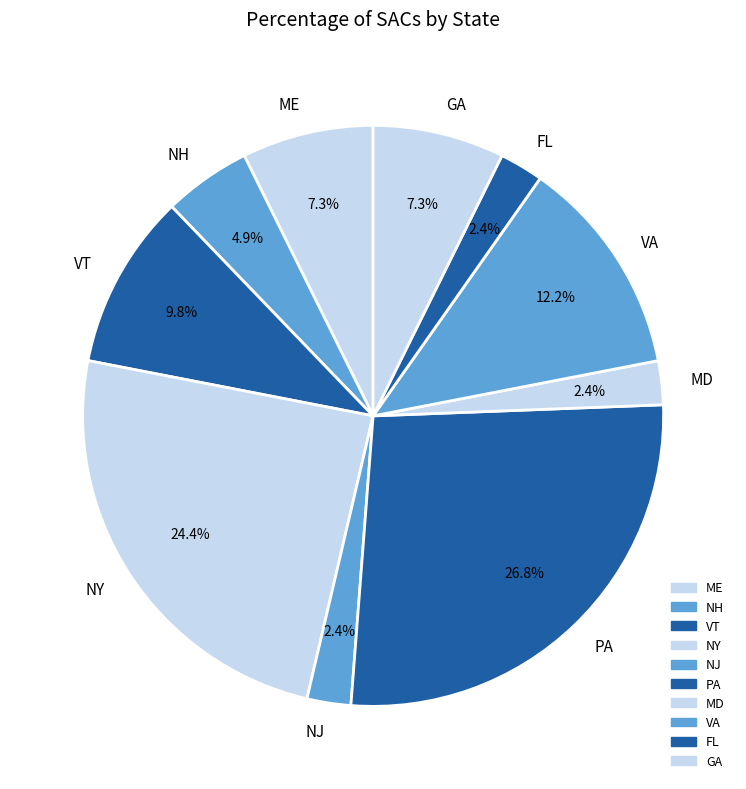

What is the ratio of the value at VA to the value at NY?

0.5